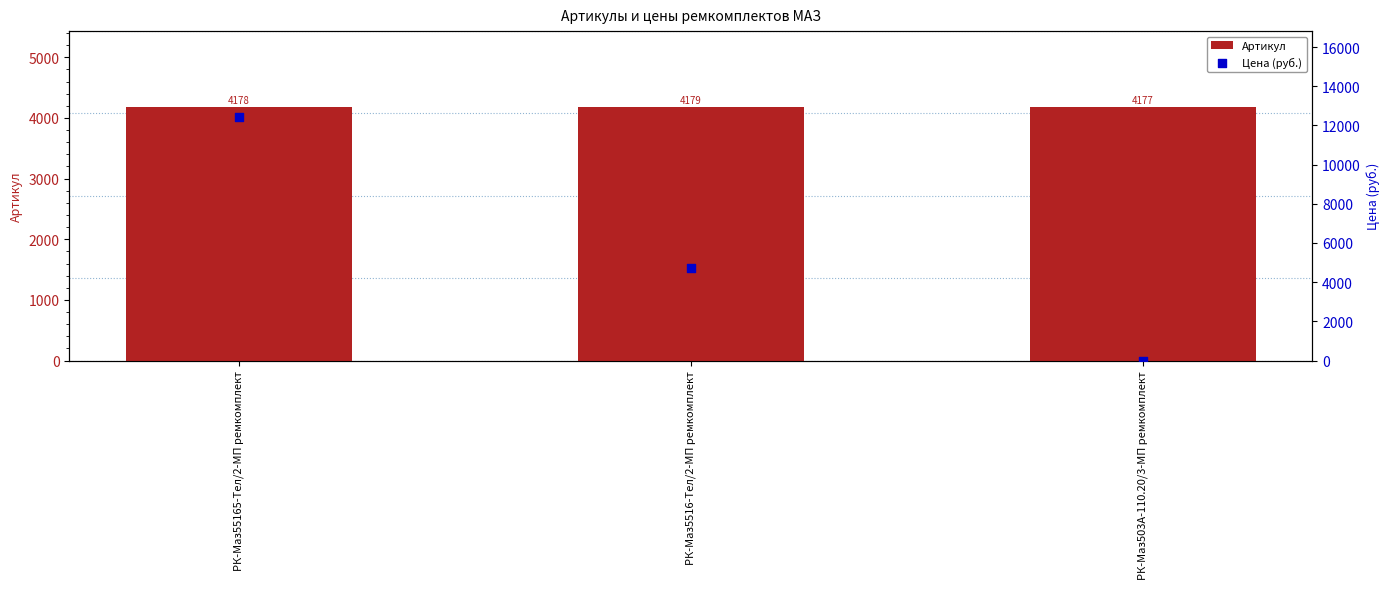

At which category is the sum across all series the highest?

РК-Маз55165-Тел/2-МП ремкомплект